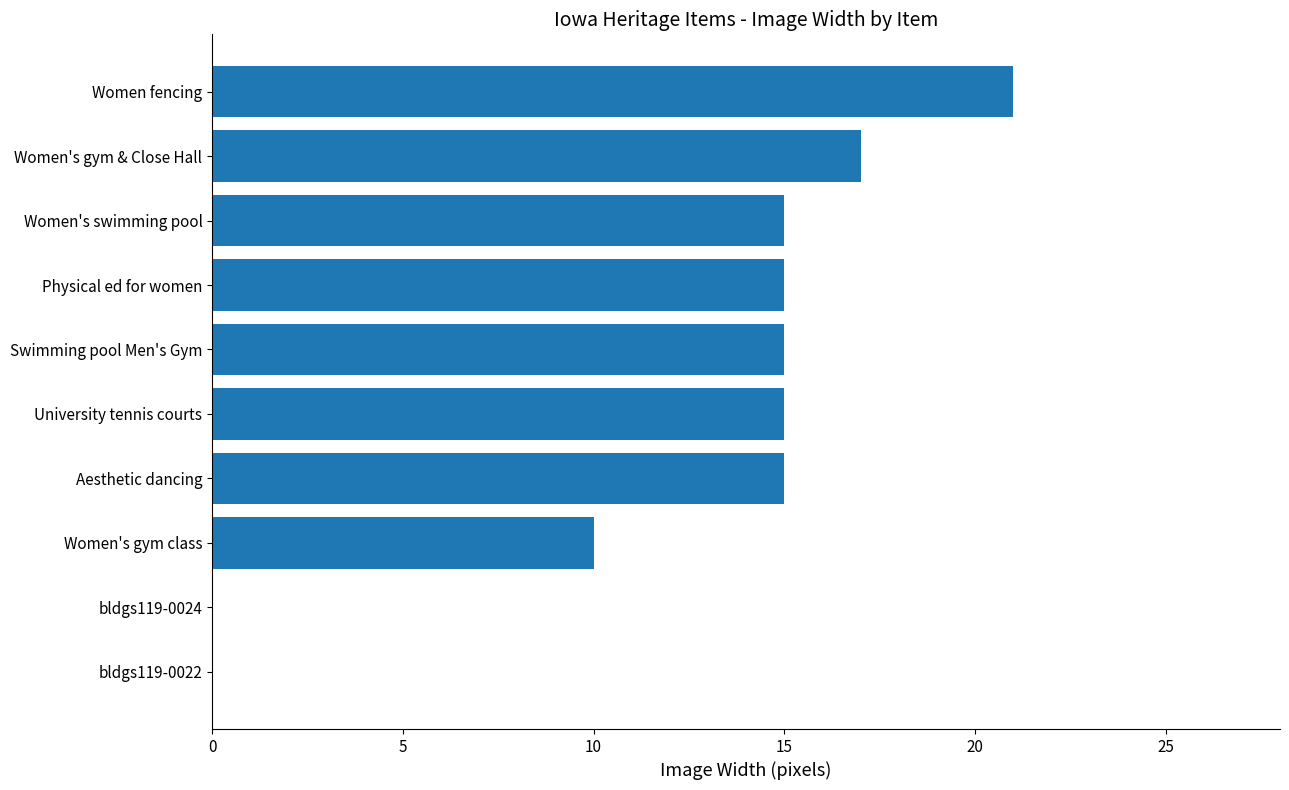

Read the value at Women's gym & Close Hall.

17